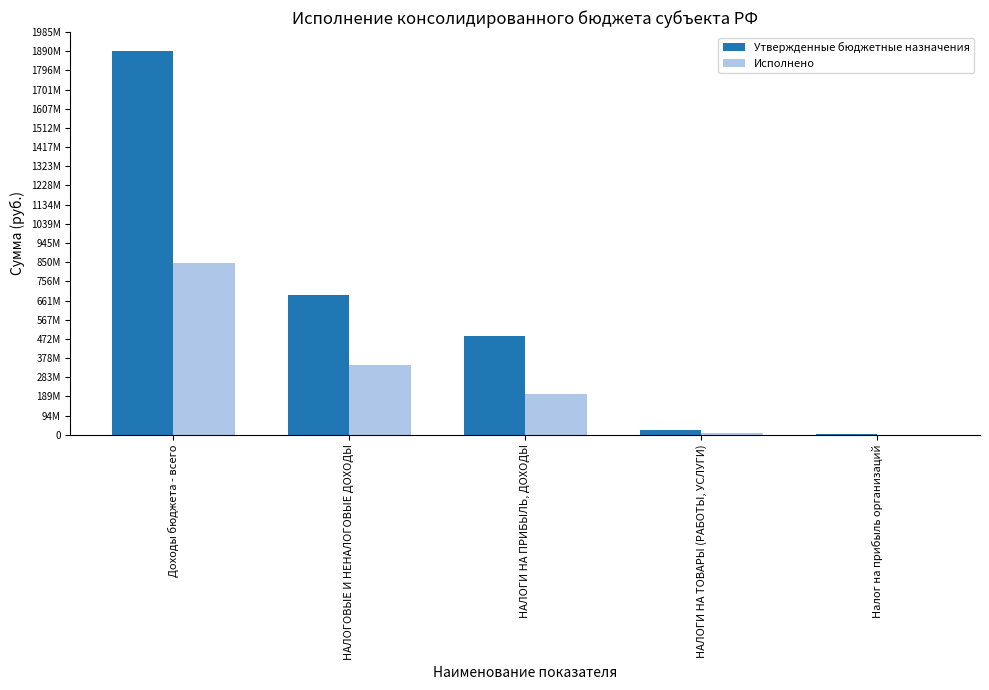

At which category is the sum across all series the highest?

Доходы бюджета - всего